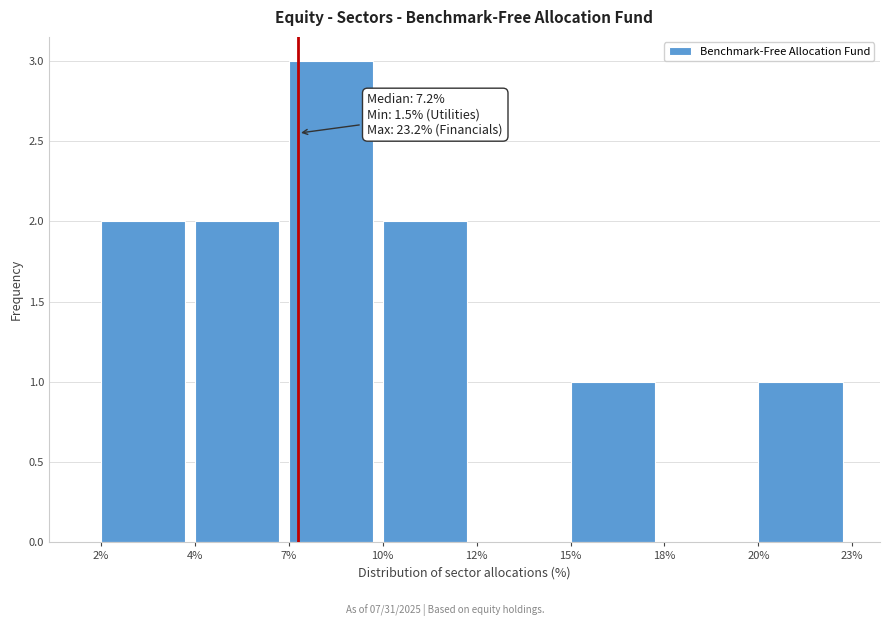

Reading left to right, list all the values displayed in this chart.

2%=2	4%=2	7%=3	10%=2	12%=0	15%=1	18%=0	20%=1